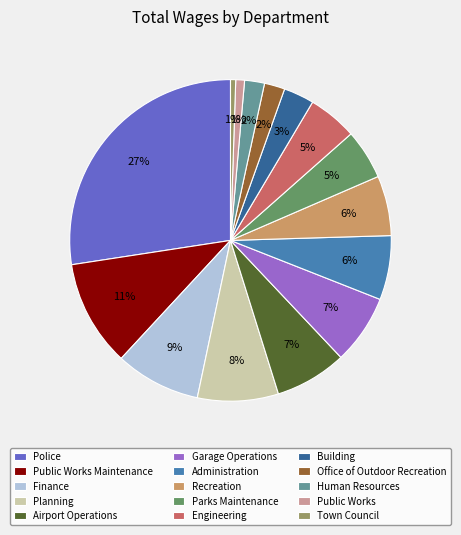

Is there any slice that represents more than half of the pie?

No